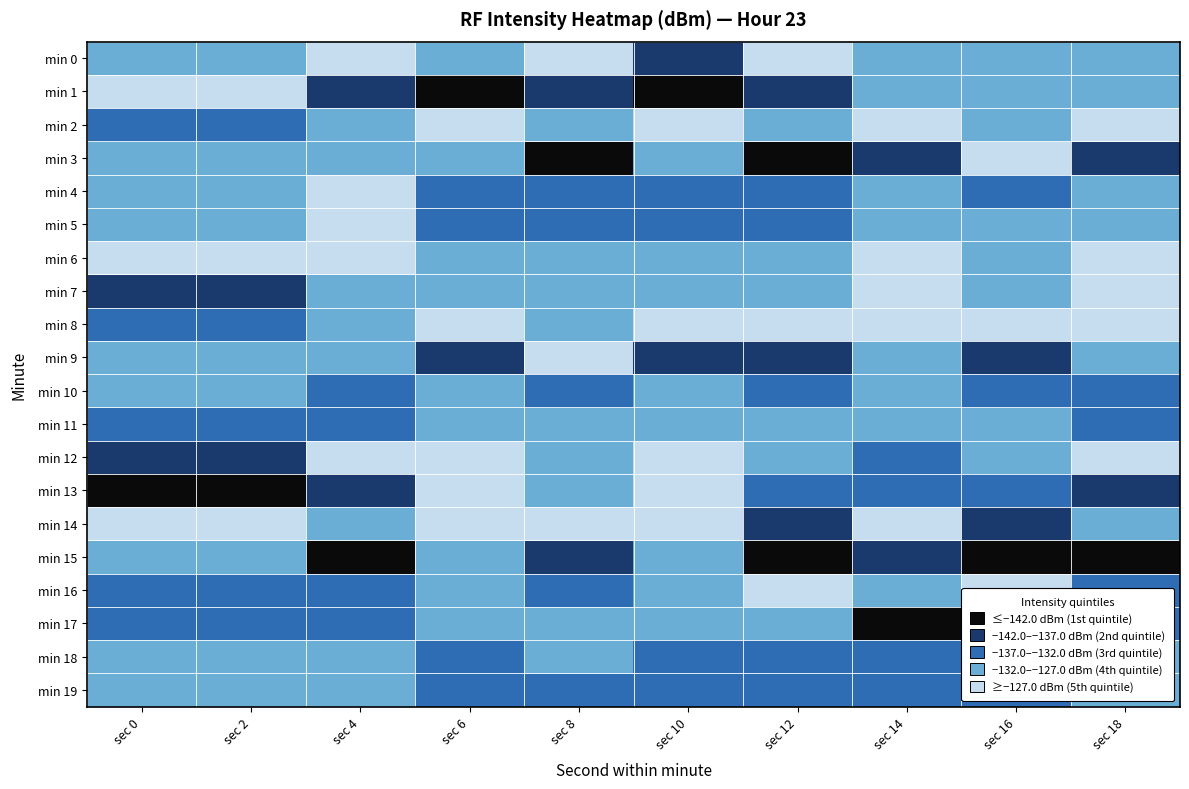

Which series has the widest spread of values?

min 1